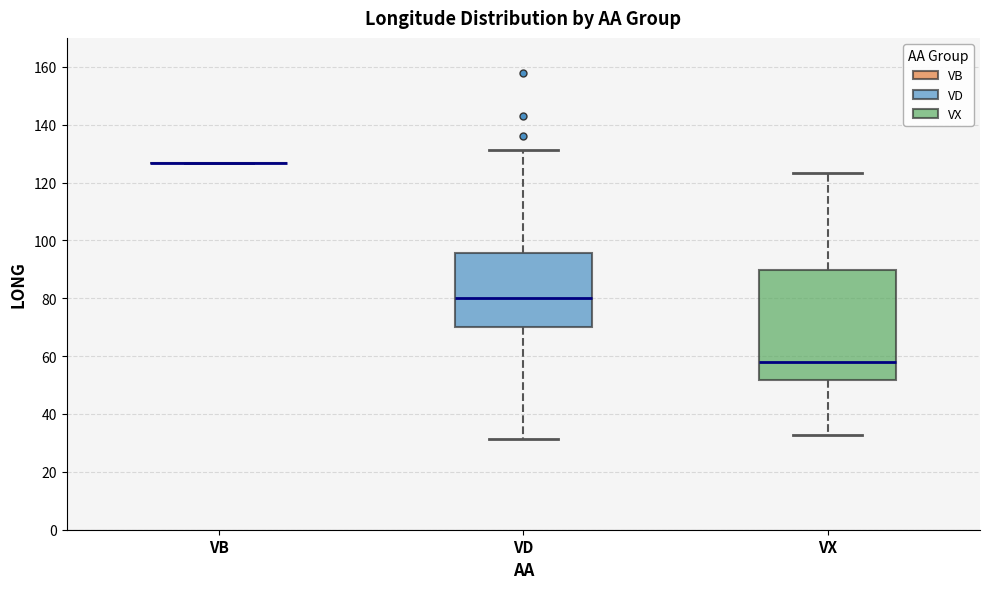

Reading left to right, transcribe this box plot: for each box, give where its median line is, the range the box spans, and where its two whiskers end, as read against the y-axis. The values are not printed on the chart, so give them approximately, as read against the axis.

VB: box collapsed to a line at 126, whiskers 126 to 126
VD: median 80, box 70 to 96, whiskers 32 to 132
VX: median 58, box 52 to 90, whiskers 32 to 124